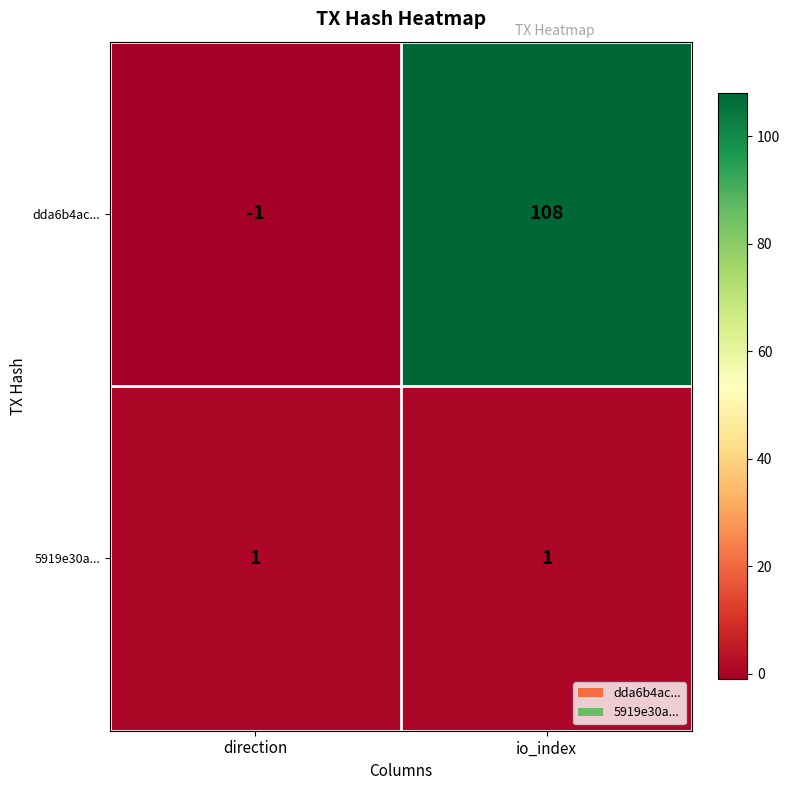

What is the difference between the highest and lowest values at direction?

2